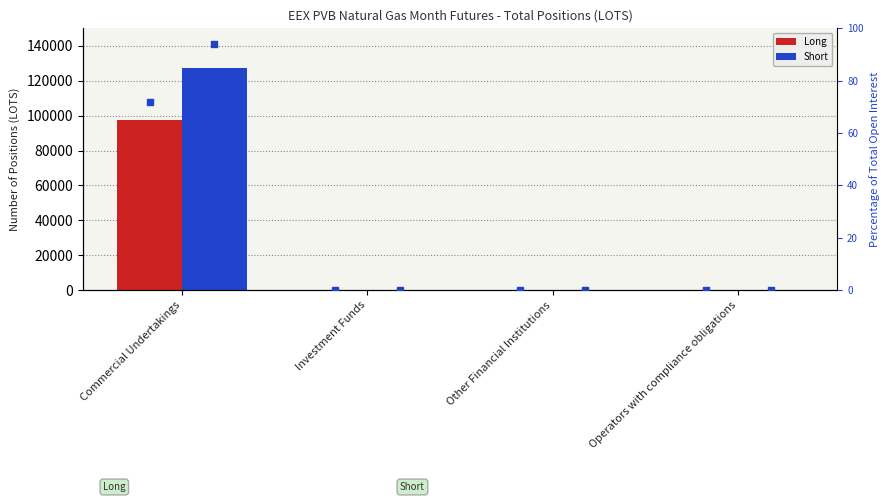

At how many categories does at least one series exceed 23993?

1